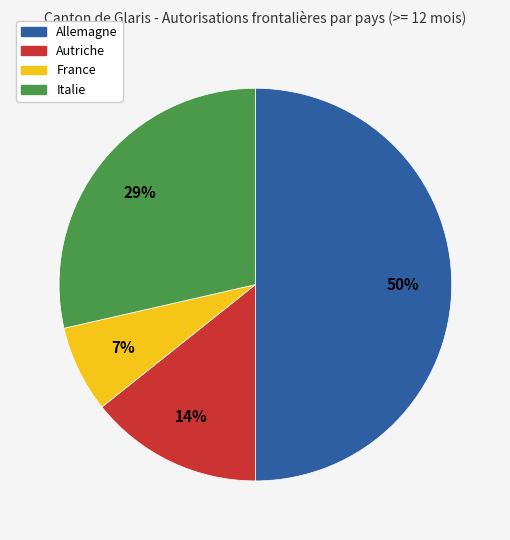

Does Italie represent more than half of the total?

No